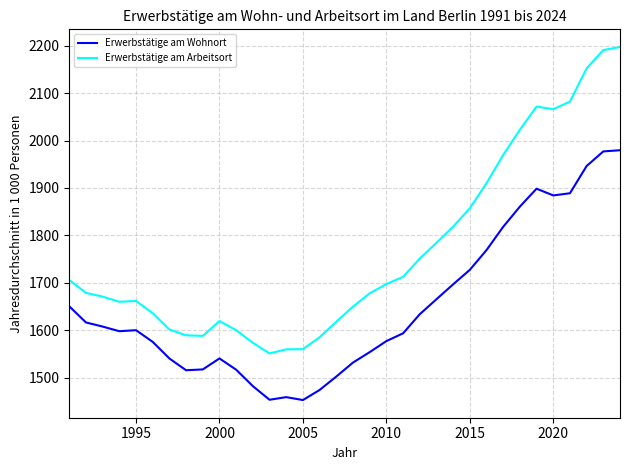

True or false: Erwerbstätige am Arbeitsort and Erwerbstätige am Wohnort cross at least once.

False